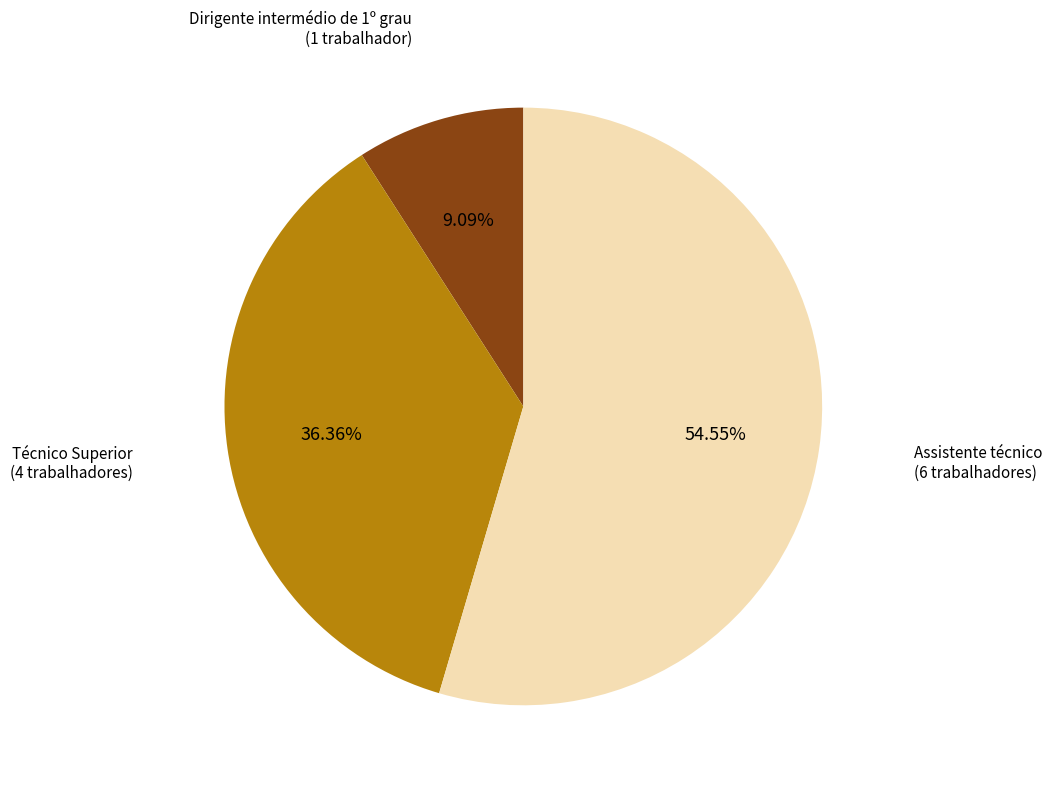

Is there any slice that represents more than half of the pie?

Yes